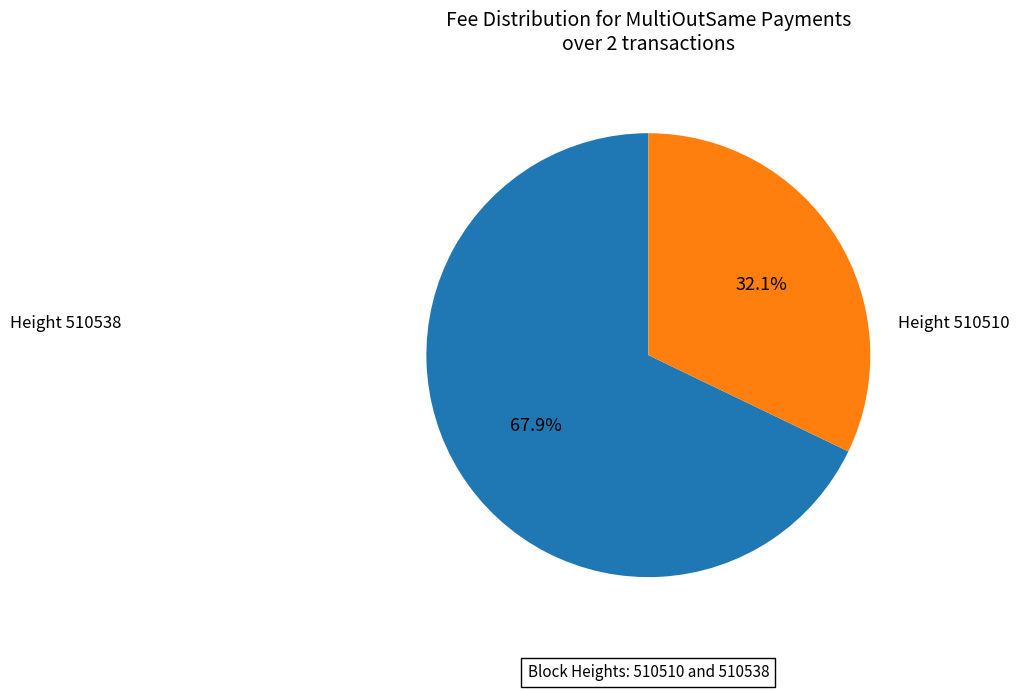

Is there any slice that represents more than half of the pie?

Yes